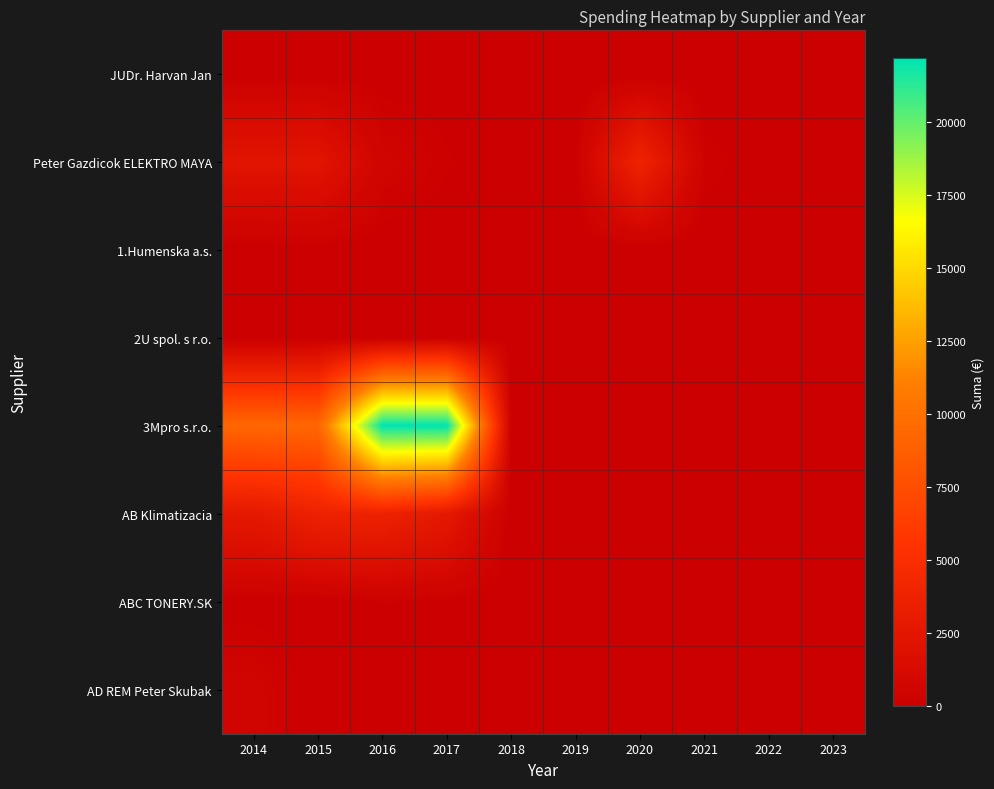

Which series has the largest total across all categories?

3Mpro s.r.o.